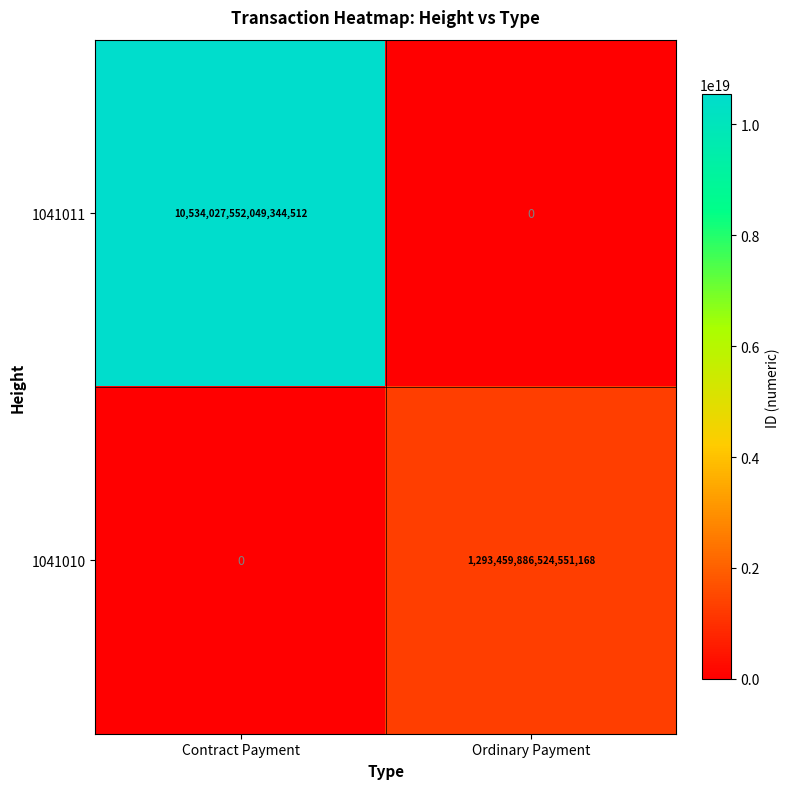

At which label is 1041011 closest to 5267013776024672256?

Contract Payment